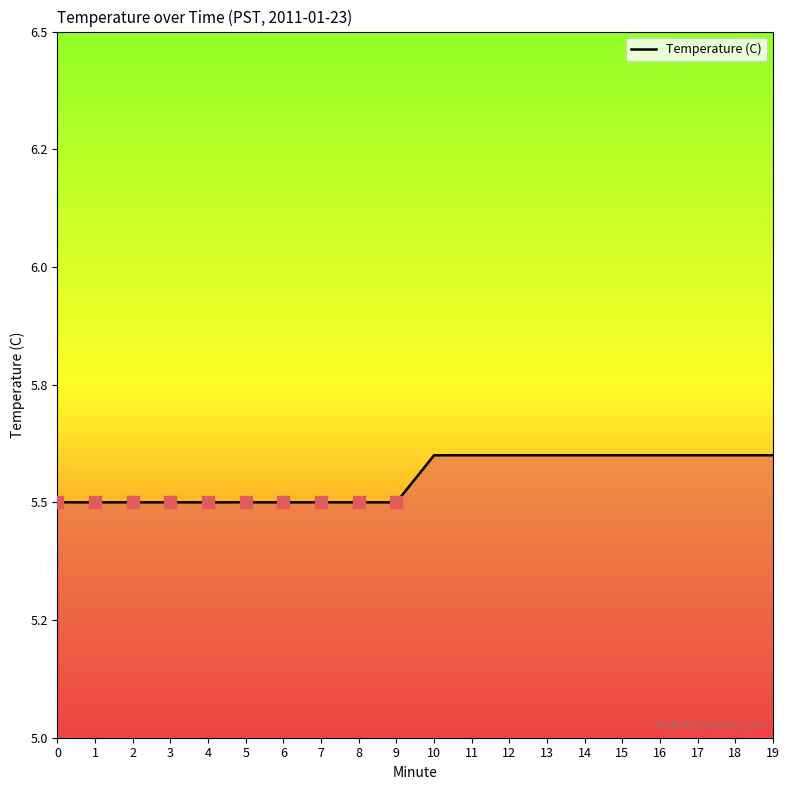

How many values are between 5 and 6?

20